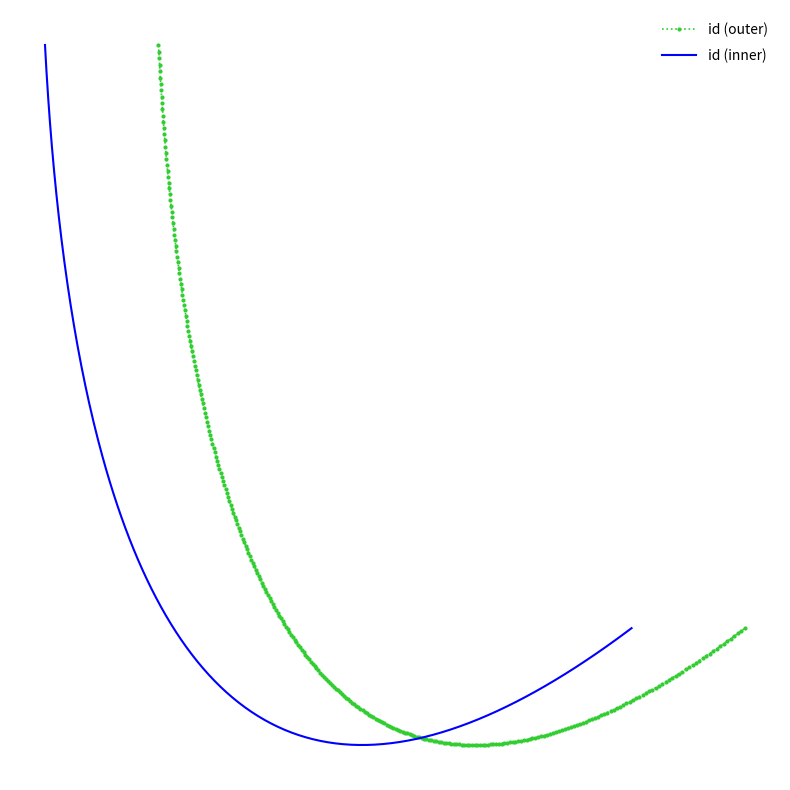

What is the difference between the maximum and second lowest values?

12540